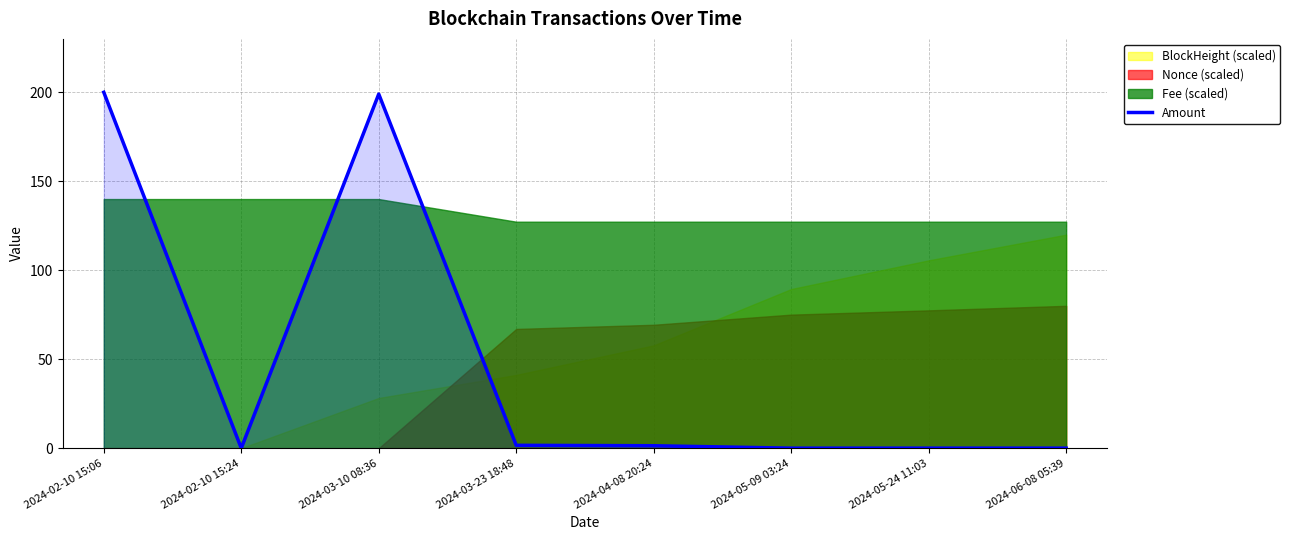

Rank the categories by value from highest to lowest.

2024-02-10 15:06, 2024-03-10 08:36, 2024-03-23 18:48, 2024-04-08 20:24, 2024-06-08 05:39, 2024-05-24 11:03, 2024-05-09 03:24, 2024-02-10 15:24